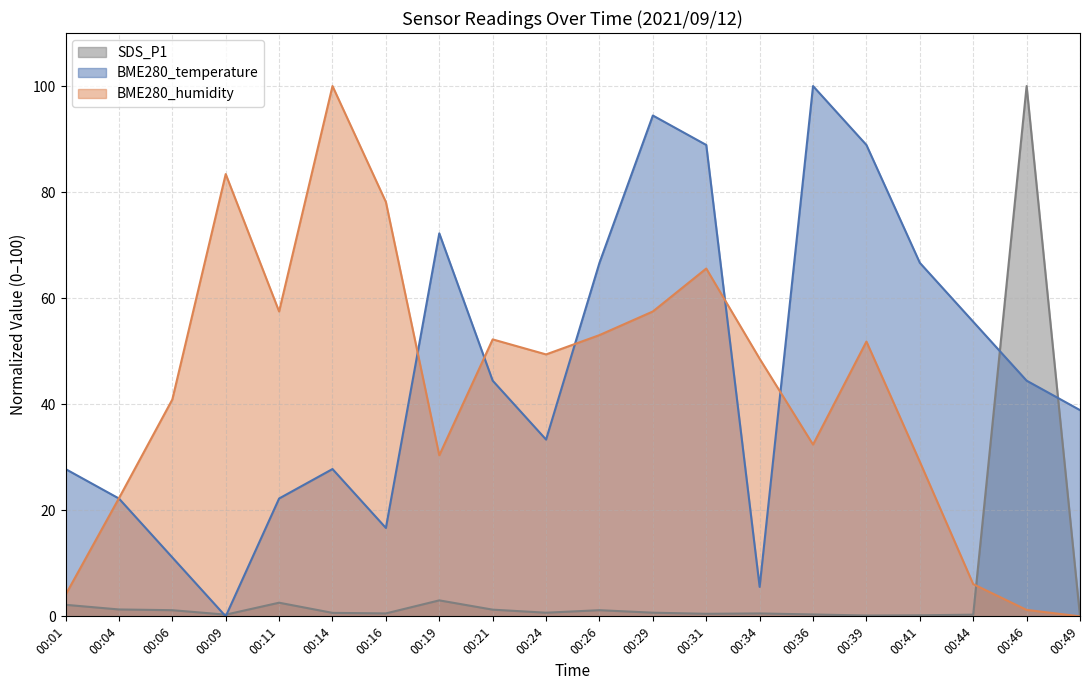

What is the value of the BME280_humidity point at the 11th from the left?

53.0